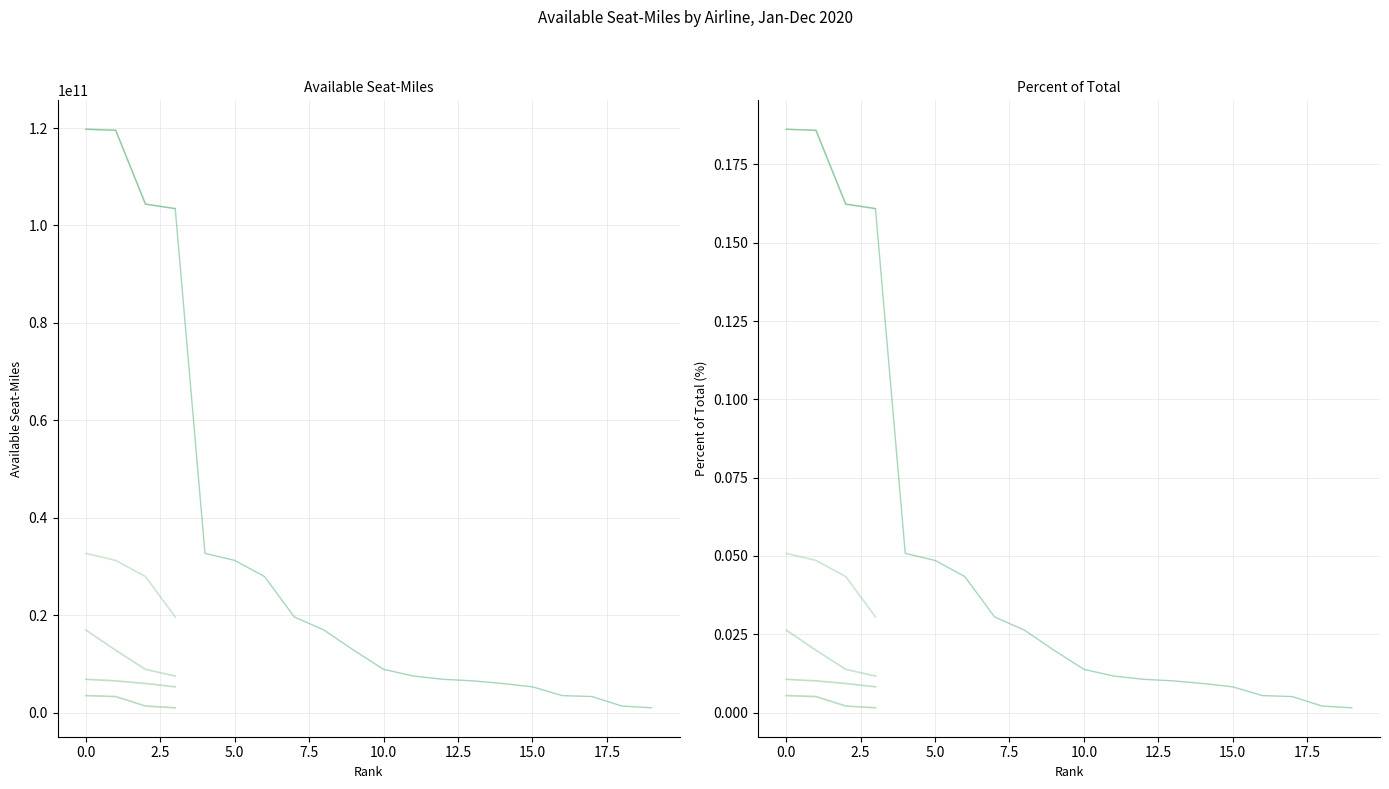

Reading right to left, what are all the values shown in this chart?

Available Seat-Miles: 993152350.0	1358276070.0	3303556695.0	3496473328.0	5299564355.0	5983291070.0	6523232419.0	6839278059.0	7510866811.0	8885930759.0	12804716484.0	16946207332.0	19647334065.0	27937854022.0	31245478166.0	32691043777.0	103461381088.0	104380852838.0	119538951672.0	119749825063.0
Percent of Total: 0.0	0.0	0.0	0.0	0.0	0.0	0.0	0.0	0.0	0.0	0.0	0.0	0.0	0.0	0.0	0.1	0.2	0.2	0.2	0.2